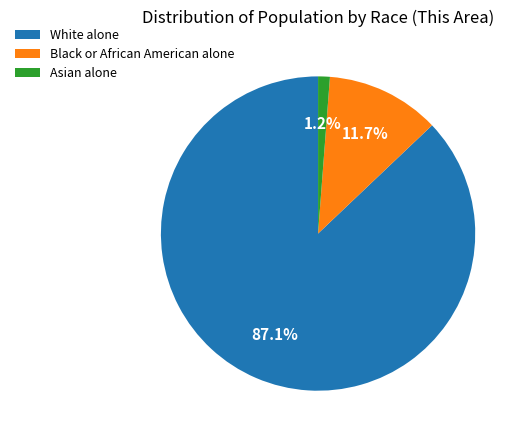

What is the total percentage of Black or African American alone and Asian alone?

12.9%